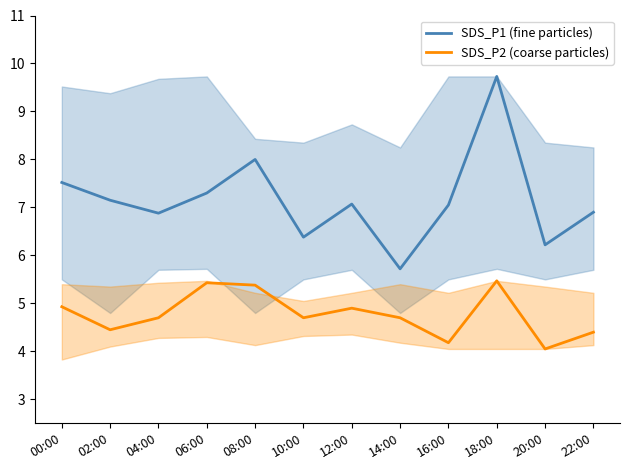

Where does the SDS_P1 (fine particles) series first go above 7?

00:00